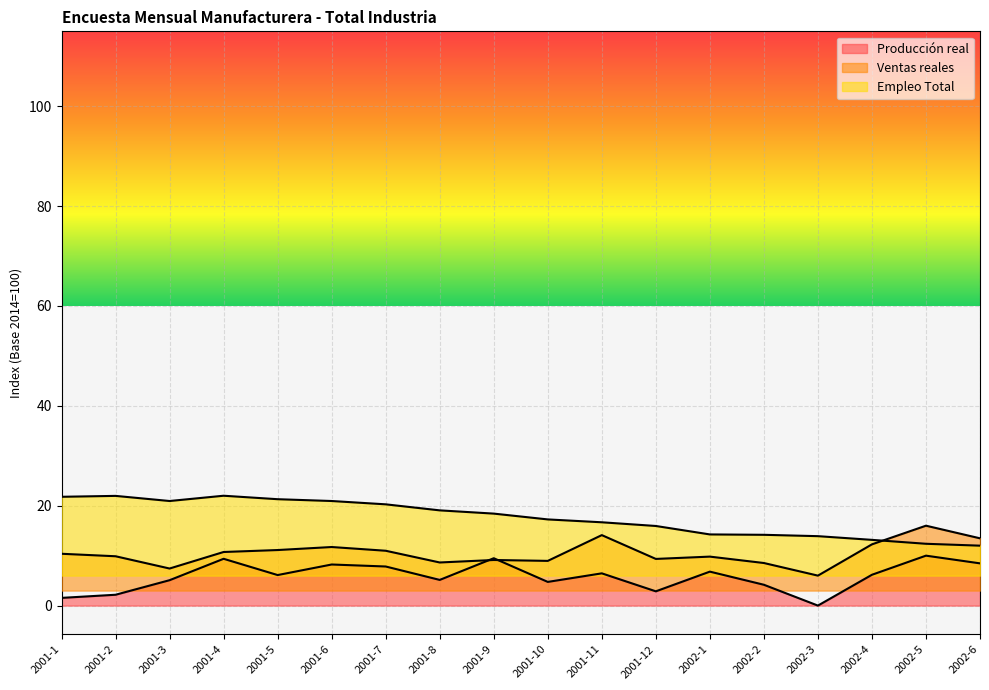

Reading left to right, transcribe all the data shown in this chart.

Producción real: 1.5	2.2	5.1	9.4	6.1	8.2	7.8	5.1	9.5	4.7	6.5	2.9	6.8	4.2	0.0	6.2	10.0	8.5
Ventas reales: 10.4	9.9	7.4	10.7	11.1	11.7	11.0	8.6	9.1	9.0	14.1	9.3	9.8	8.5	6.0	12.3	16.0	13.5
Empleo Total: 21.8	22.0	20.9	22.0	21.3	20.9	20.3	19.1	18.4	17.3	16.7	15.9	14.3	14.2	13.9	13.2	12.4	12.0